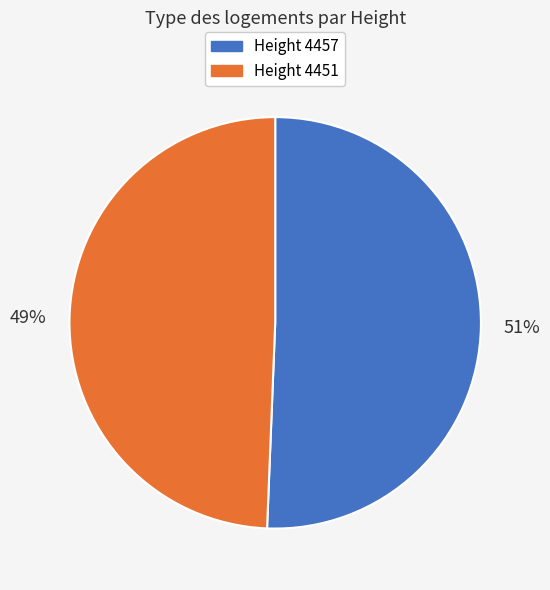

How many segments does this pie chart have?

2